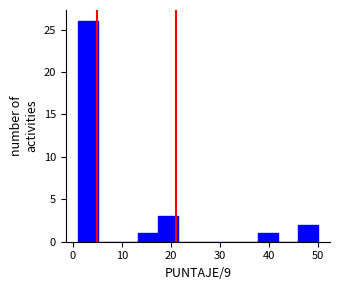

Reading left to right, list every bar in this chart as the range it spans on the x-axis followed by its height. Neither the bar edges nor the heights are printed on the chart, so give them approximately, as read against the axes.

1 to 5: 26
5 to 9: 0
9 to 13: 0
13 to 17: 1
17 to 21: 3
21 to 26: 0
26 to 30: 0
30 to 34: 0
34 to 38: 0
38 to 42: 1
42 to 46: 0
46 to 50: 2